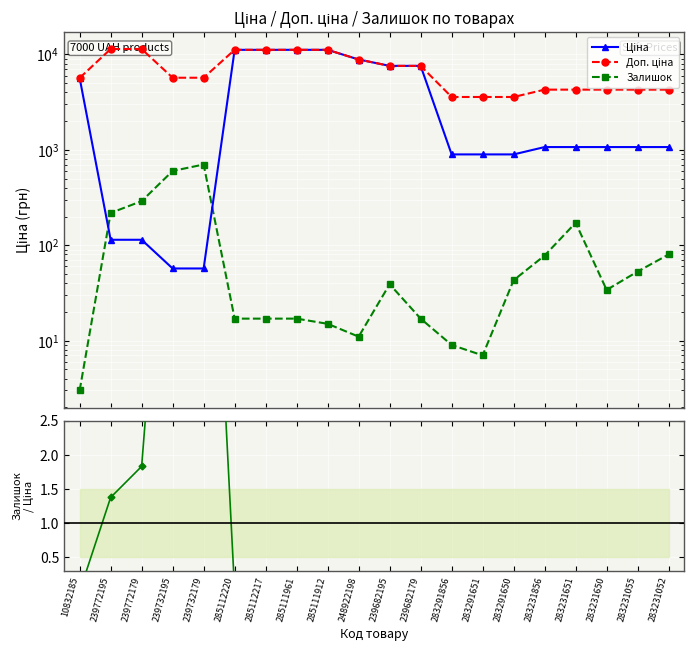

Reading left to right, transcribe all the data shown in this chart.

Ціна: 10832185=5673.8	239772195=114.1	239772179=114.1	239732195=57.0	239732179=57.0	285112220=11188.2	285112217=11188.2	285111961=11188.2	285111912=11188.2	248922198=8856.7	239682195=7596.5	239682179=7596.5	283291856=895.9	283291651=895.9	283291650=895.9	283231856=1069.8	283231651=1069.8	283231650=1069.8	283231055=1069.8	283231052=1069.8
Доп. ціна: 10832185=5673.8	239772195=11410.0	239772179=11410.0	239732195=5705.0	239732179=5705.0	285112220=11188.2	285112217=11188.2	285111961=11188.2	285111912=11188.2	248922198=8856.7	239682195=7596.5	239682179=7596.5	283291856=3583.6	283291651=3583.6	283291650=3583.6	283231856=4279.1	283231651=4279.1	283231650=4279.1	283231055=4279.1	283231052=4279.1
Залишок: 10832185=3.0	239772195=218.0	239772179=290.0	239732195=601.0	239732179=702.0	285112220=17.0	285112217=17.0	285111961=17.0	285111912=15.0	248922198=11.0	239682195=39.0	239682179=17.0	283291856=9.0	283291651=7.0	283291650=43.0	283231856=78.0	283231651=172.0	283231650=34.0	283231055=53.0	283231052=80.0
Залишок / Ціна (норм.): 10832185=0.0	239772195=1.4	239772179=1.8	239732195=7.6	239732179=8.9	285112220=0.0	285112217=0.0	285111961=0.0	285111912=0.0	248922198=0.0	239682195=0.0	239682179=0.0	283291856=0.0	283291651=0.0	283291650=0.0	283231856=0.1	283231651=0.1	283231650=0.0	283231055=0.0	283231052=0.1